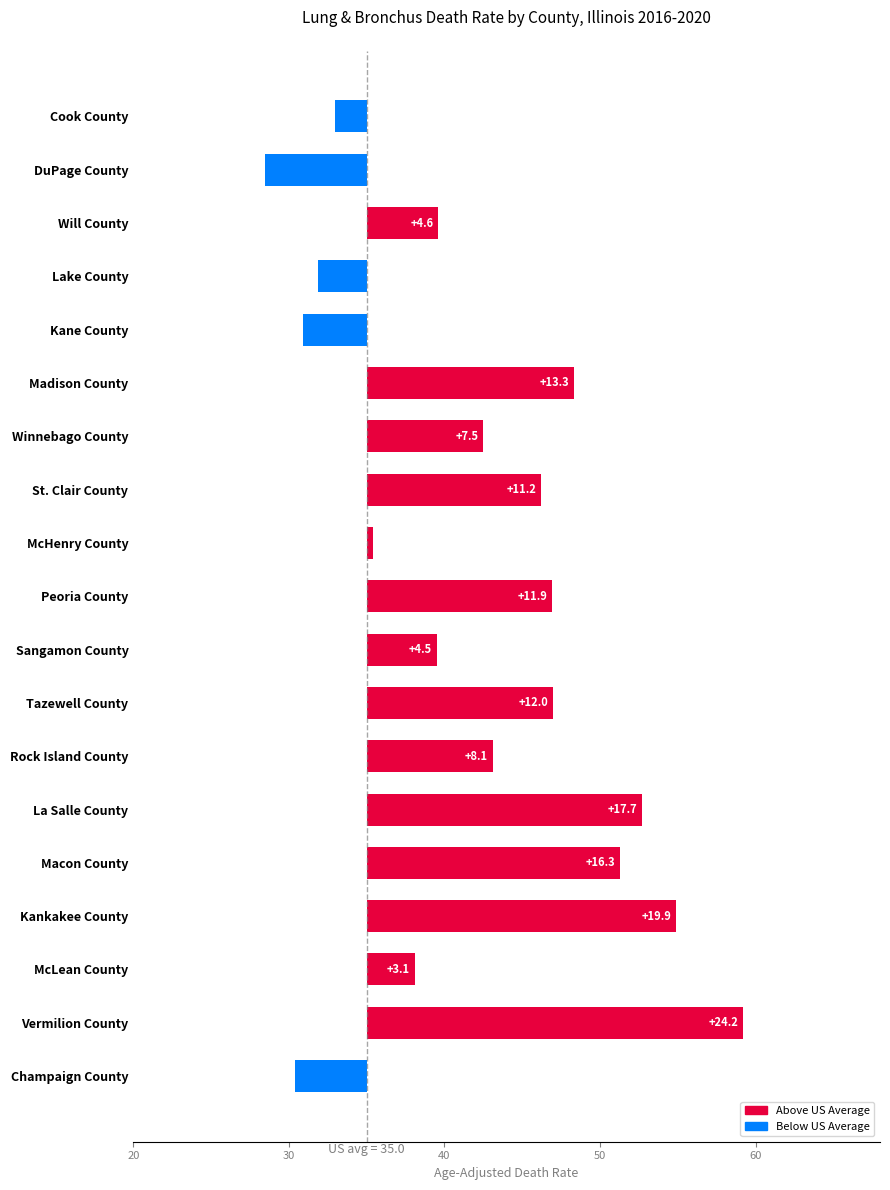

What is the smallest value displayed?

-6.5